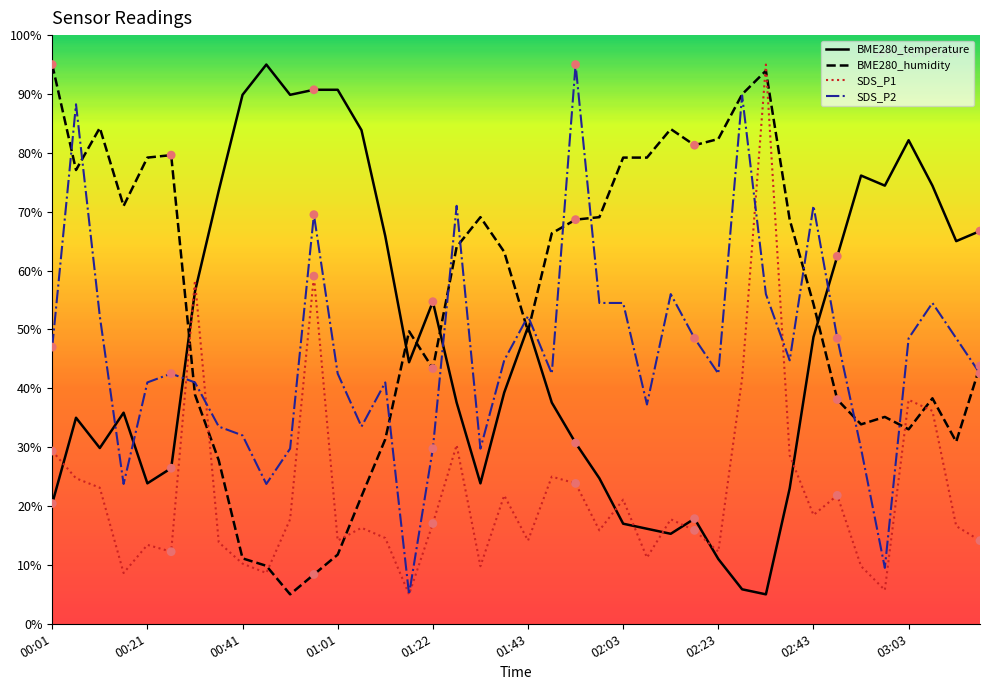

At how many categories does at least one series exceed 63?

35